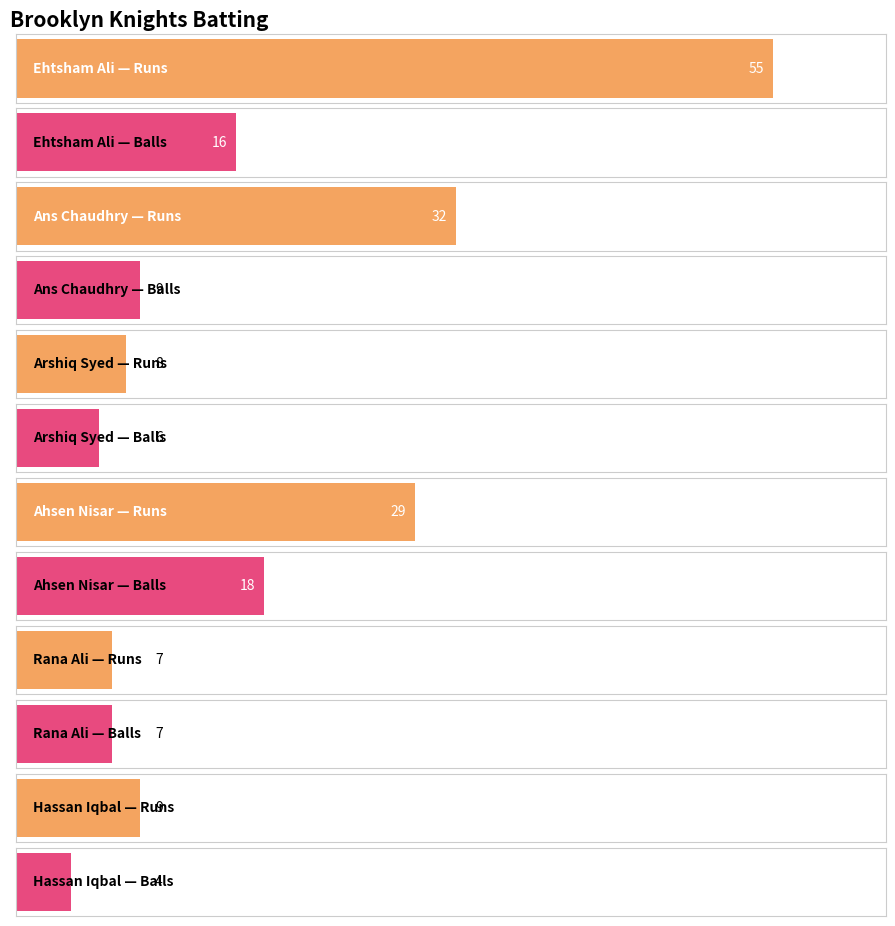

What are all the series names shown in the legend?

Runs, Balls